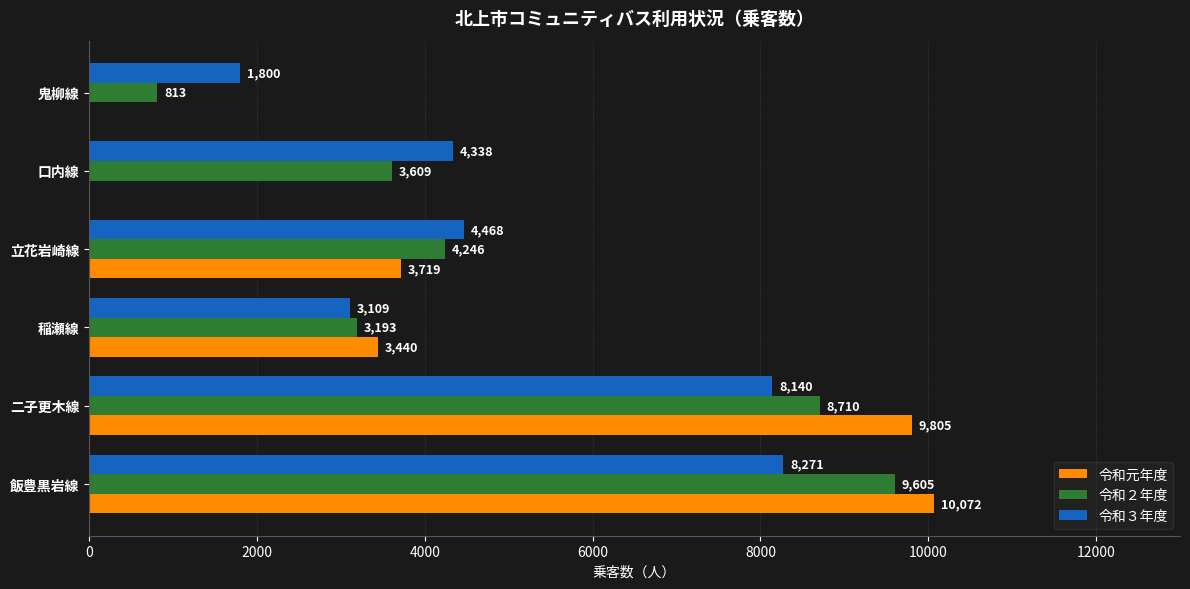

What is the highest value of the 令和元年度 series?

10072